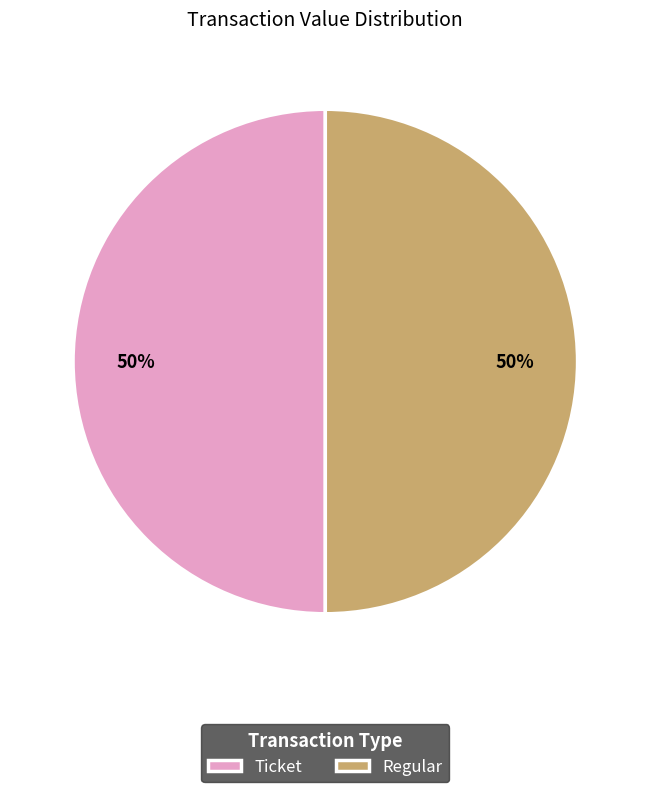

Count the number of slices in the pie.

2